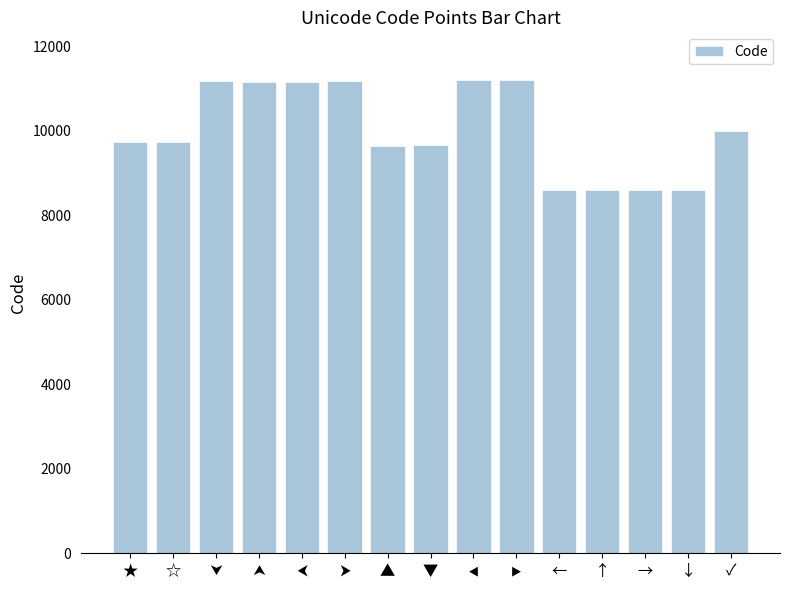

What position from the left is ↓?

14